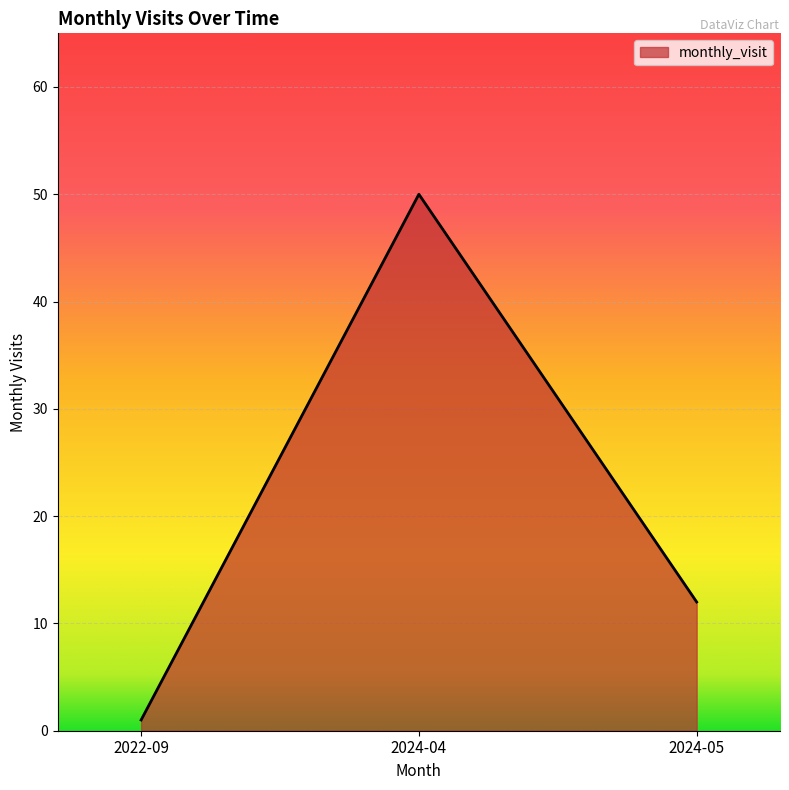

Reading right to left, list all the values displayed in this chart.

12	50	1